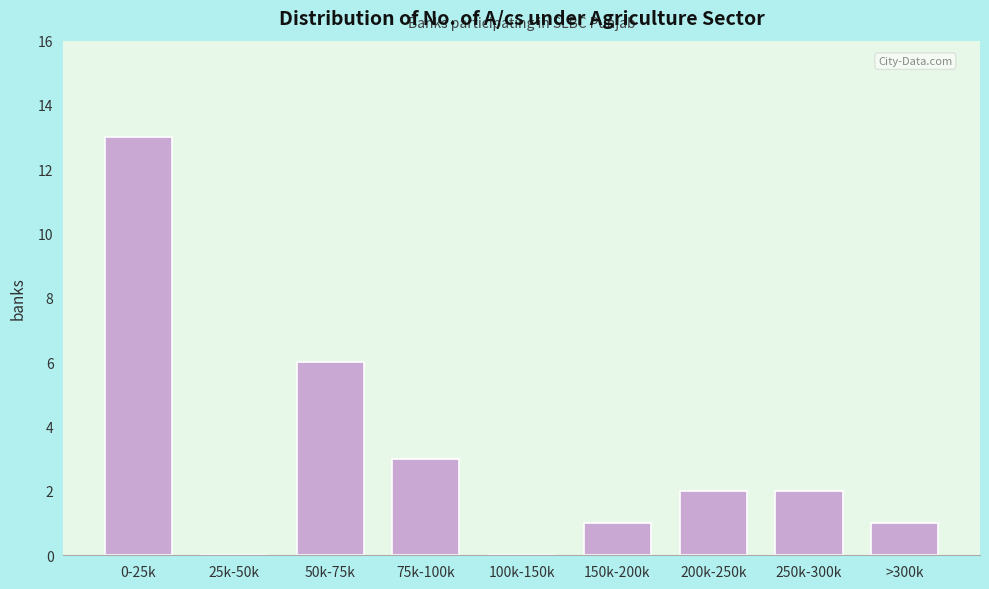

Reading left to right, transcribe all the data shown in this chart.

0-25k=13	25k-50k=0	50k-75k=6	75k-100k=3	100k-150k=0	150k-200k=1	200k-250k=2	250k-300k=2	>300k=1